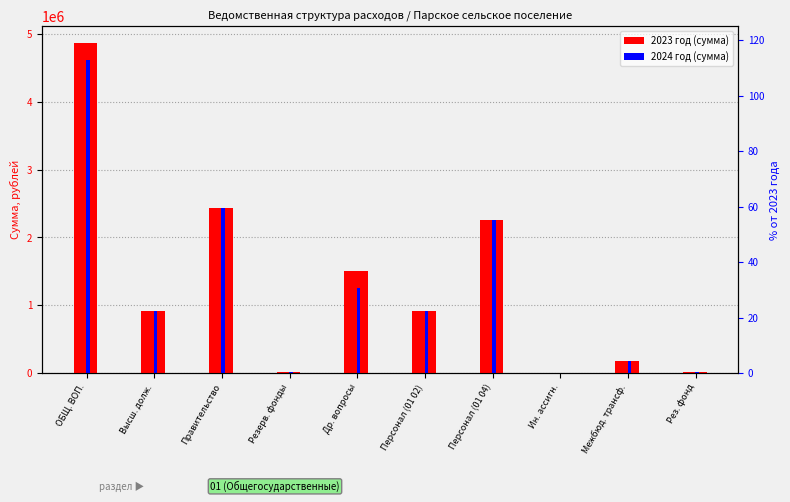

What is the difference between the maximum and minimum values in the 2024 год series?

4607115